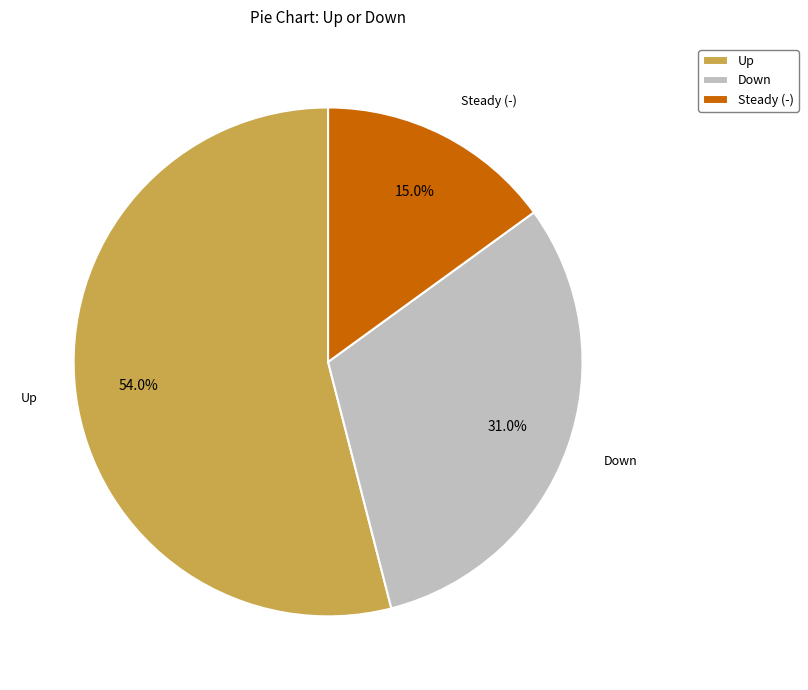

Does Up account for over 50% of the chart?

Yes